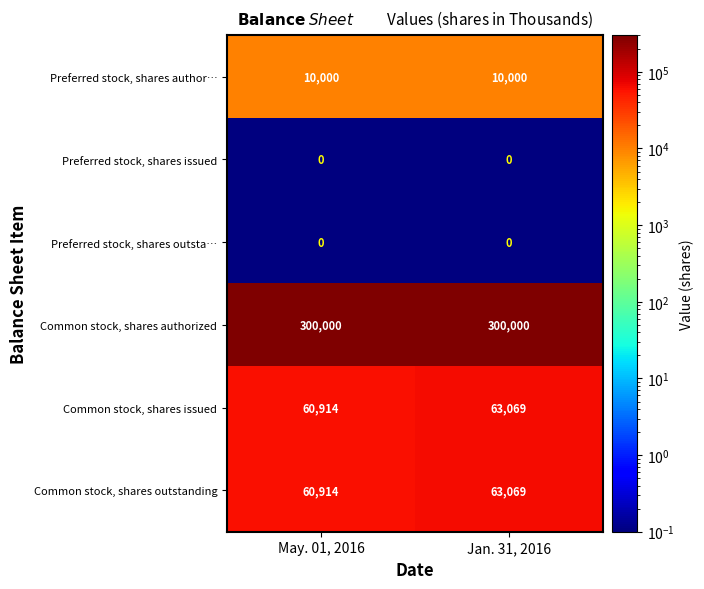

Reading right to left, extract all data points from this chart.

Preferred stock, shares author…: 10000	10000
Preferred stock, shares issued: 0	0
Preferred stock, shares outsta…: 0	0
Common stock, shares authorized: 300000	300000
Common stock, shares issued: 63069	60914
Common stock, shares outstanding: 63069	60914